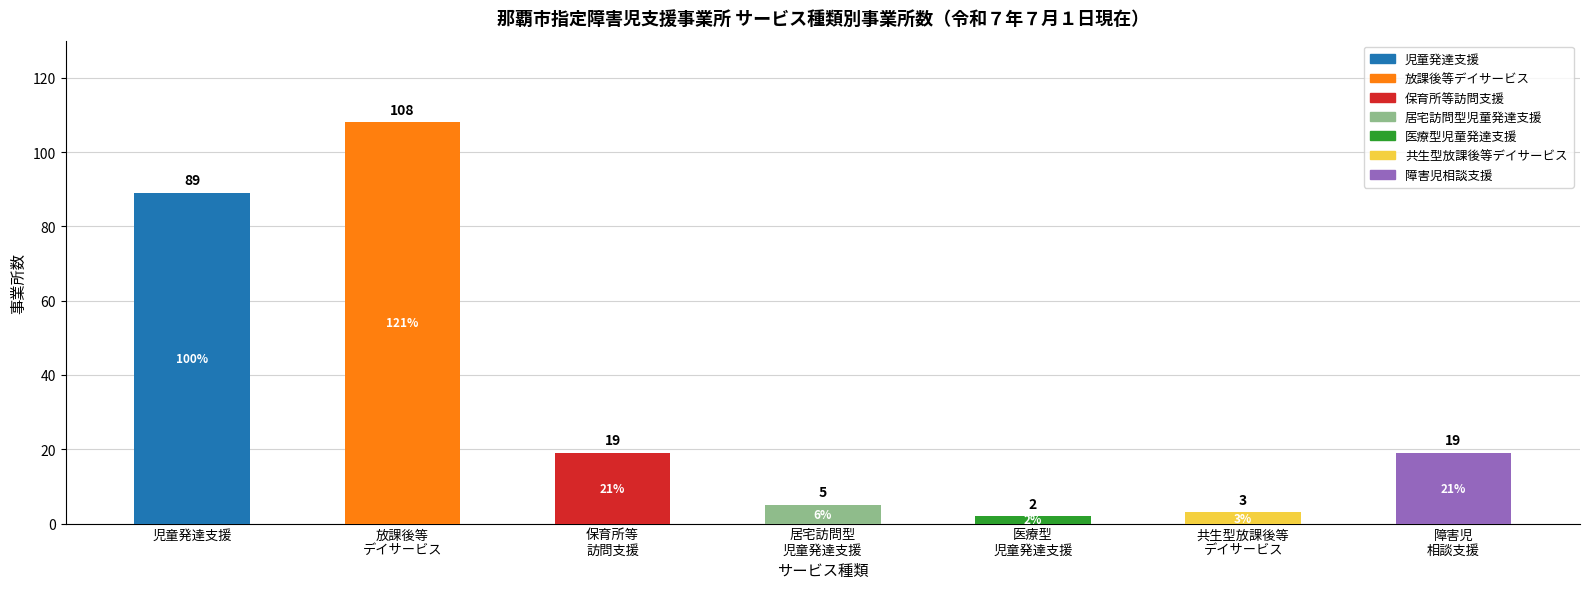

What is the difference between the second highest and minimum values?

87